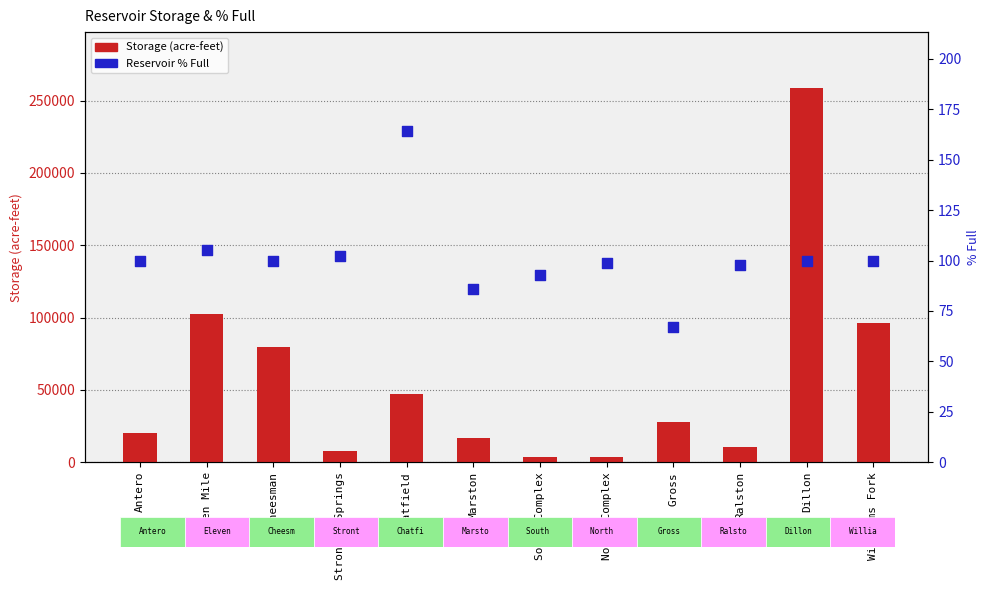

What are all the series names shown in the legend?

Storage (acre-feet), Reservoir % Full